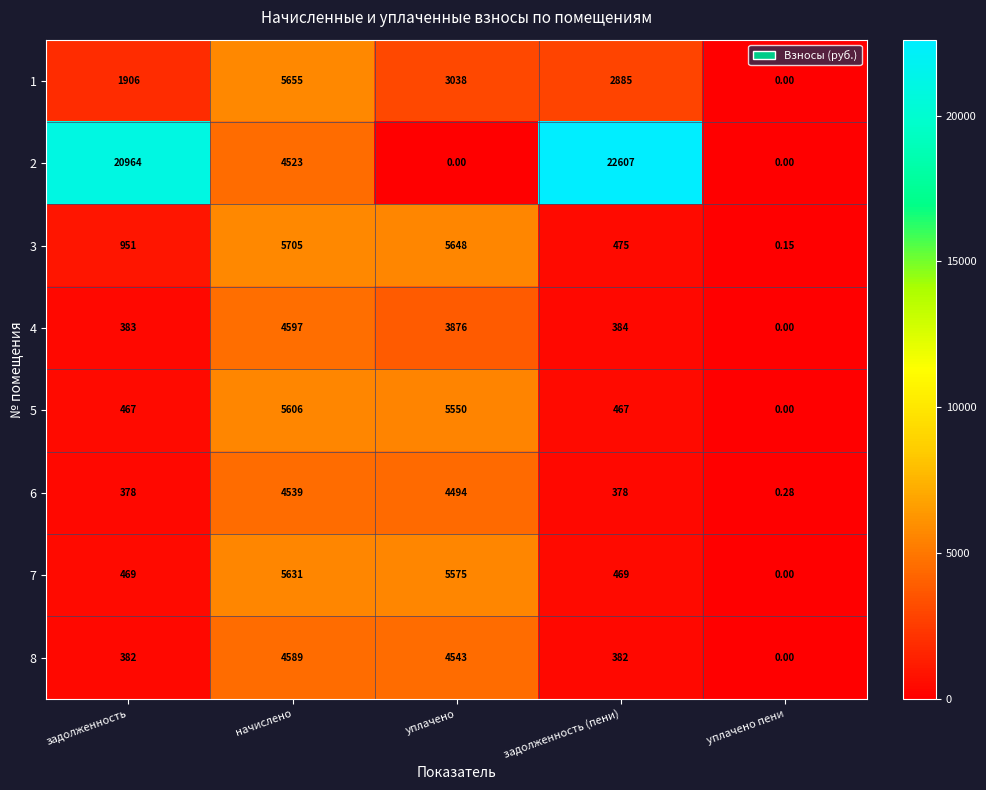

Where is 2 nearest to the value 11303?

начислено